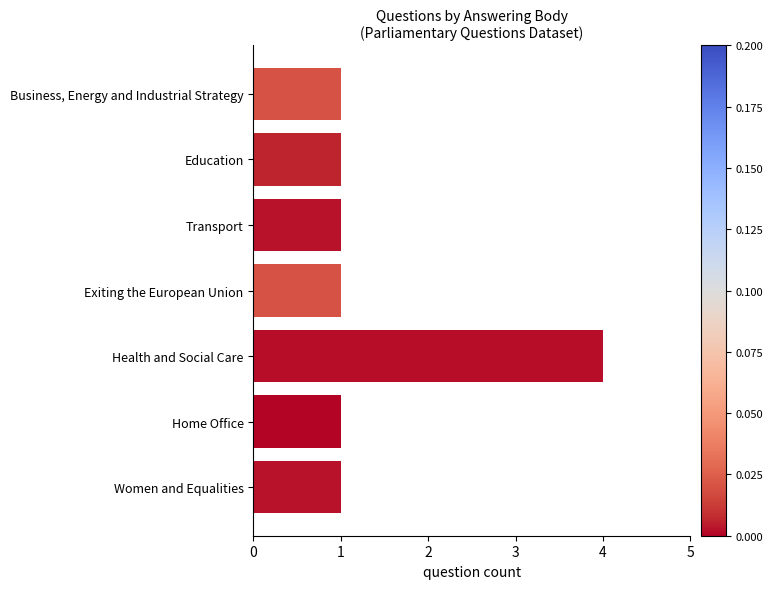

How many values are between 1 and 2?

6